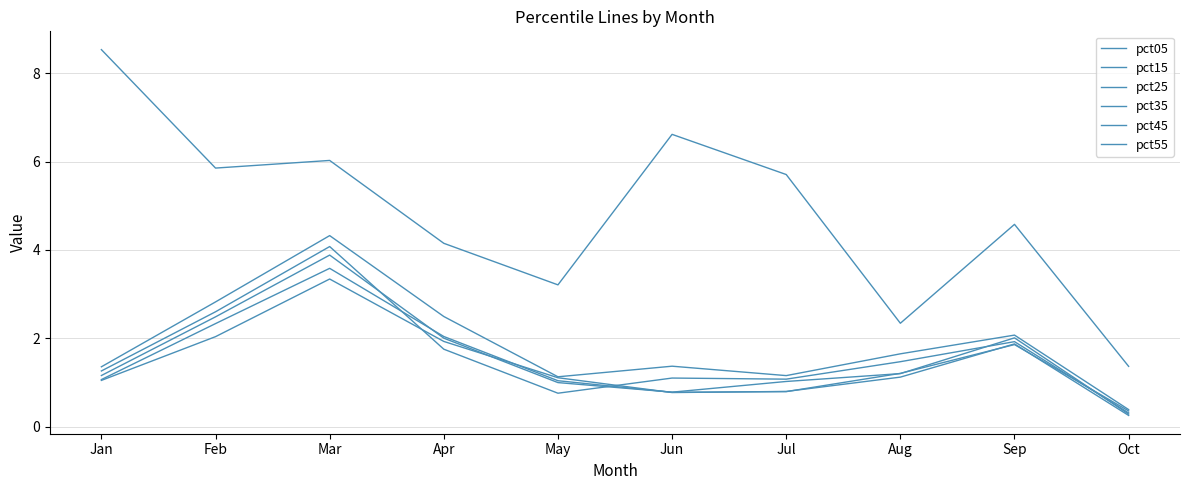

The value of pct55 at Apr is 1.9. True or false?

True